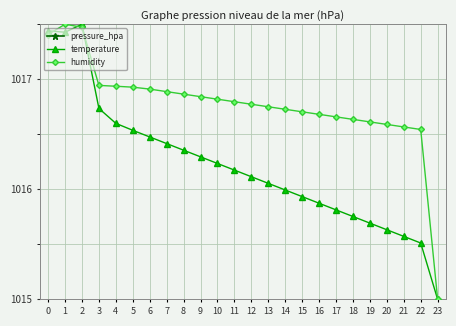

The value of temperature at 9 is 1591.1. True or false?

False